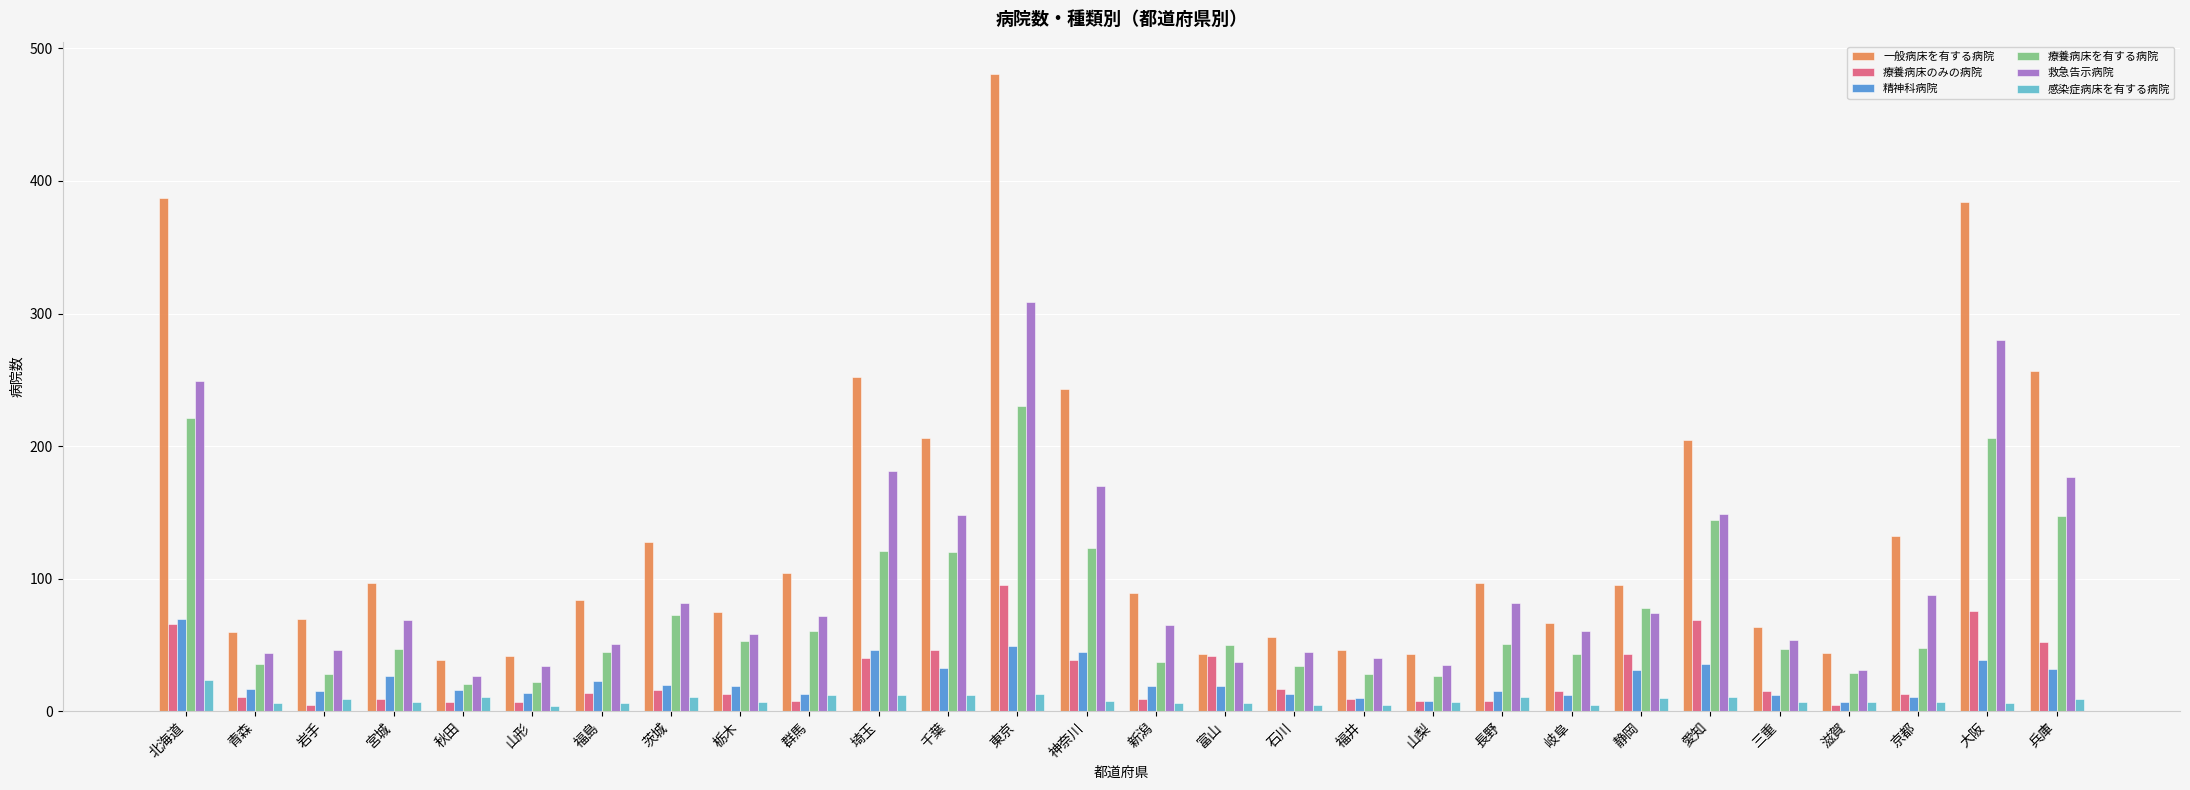

What is the average value of the 一般病床を有する病院 series?

139